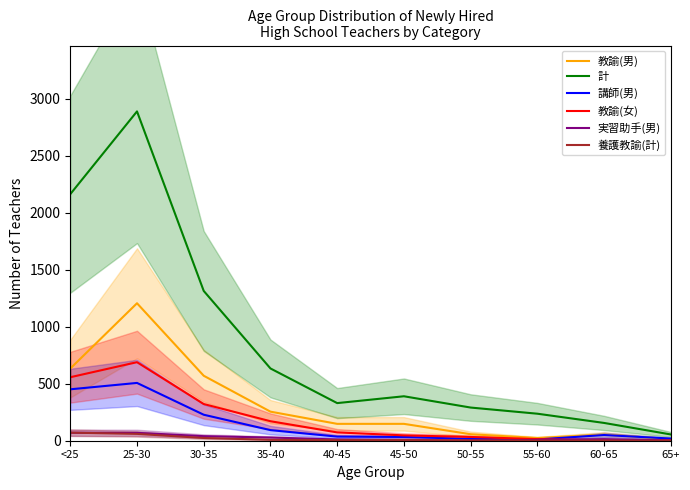

Is this an area chart (filled region under the line)?

No